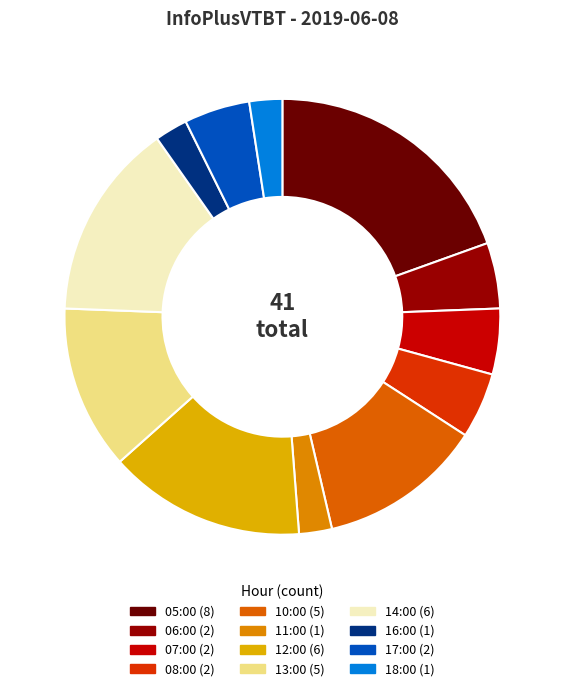

Combined, do 13:00 and 07:00 account for over 50%?

No